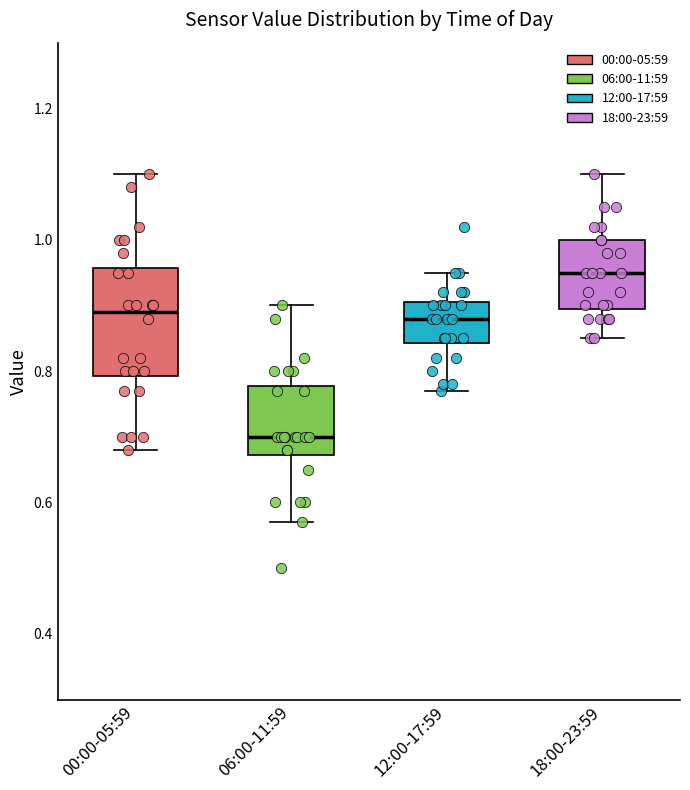

Reading left to right, transcribe this box plot: for each box, give where its median line is, the range the box spans, and where its two whiskers end, as read against the y-axis. The values are not printed on the chart, so give them approximately, as read against the axis.

00:00-05:59: median 0.90, box 0.80 to 0.96, whiskers 0.68 to 1.10
06:00-11:59: median 0.70, box 0.68 to 0.78, whiskers 0.58 to 0.90
12:00-17:59: median 0.88, box 0.84 to 0.90, whiskers 0.78 to 0.96
18:00-23:59: median 0.96, box 0.90 to 1.00, whiskers 0.86 to 1.10